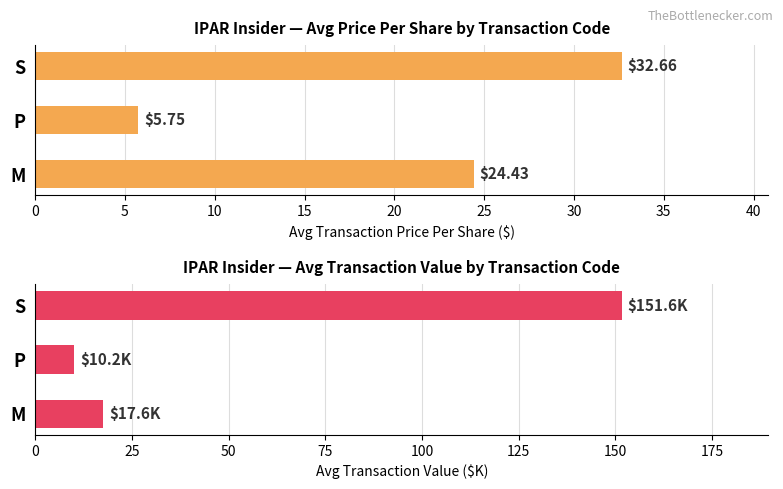

List the series in order of their overall mean, lowest first.

Avg Price Per Share ($), Avg Transaction Value ($K)